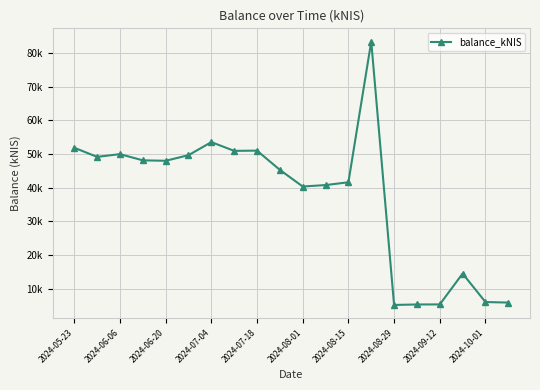

Is this an area chart (filled region under the line)?

No